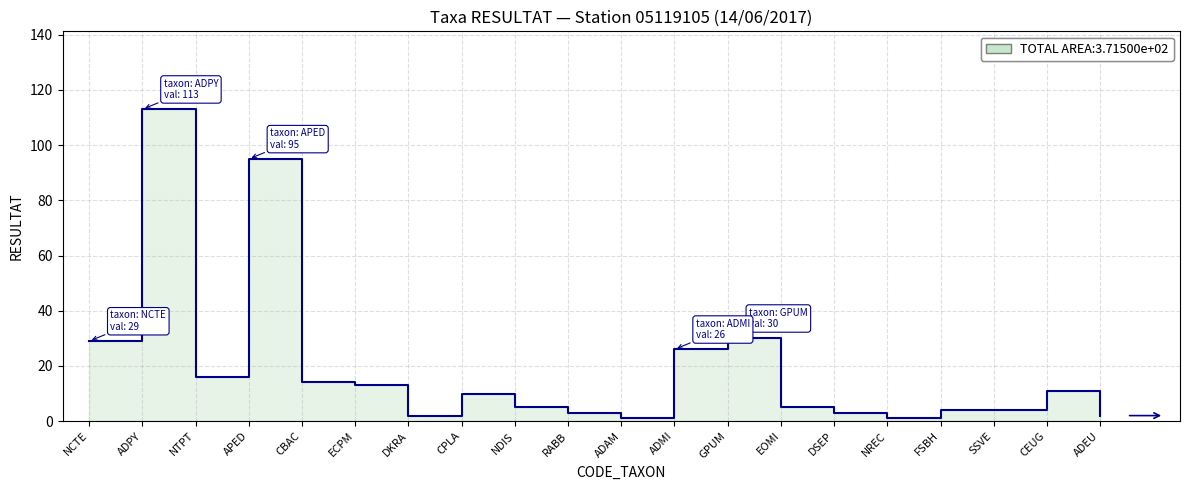

List the labels in order of value, largest first.

ADPY, APED, GPUM, NCTE, ADMI, NTPT, CBAC, ECPM, CEUG, CPLA, NDIS, EOMI, FSBH, SSVE, RABB, DSEP, DKRA, ADEU, ADAM, NREC